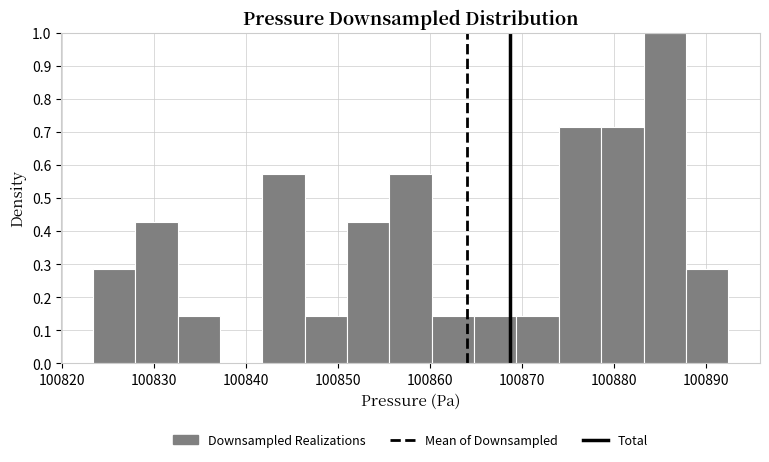

Reading left to right, list every bar in this chart as the range it spans on the x-axis followed by its height. Neither the bar edges nor the heights are printed on the chart, so give them approximately, as read against the axes.

100823 to 100828: 0.29
100828 to 100833: 0.43
100833 to 100837: 0.14
100837 to 100842: 0
100842 to 100846: 0.57
100846 to 100851: 0.14
100851 to 100856: 0.43
100856 to 100860: 0.57
100860 to 100865: 0.14
100865 to 100869: 0.14
100869 to 100874: 0.14
100874 to 100879: 0.71
100879 to 100883: 0.71
100883 to 100888: 1.00
100888 to 100892: 0.29